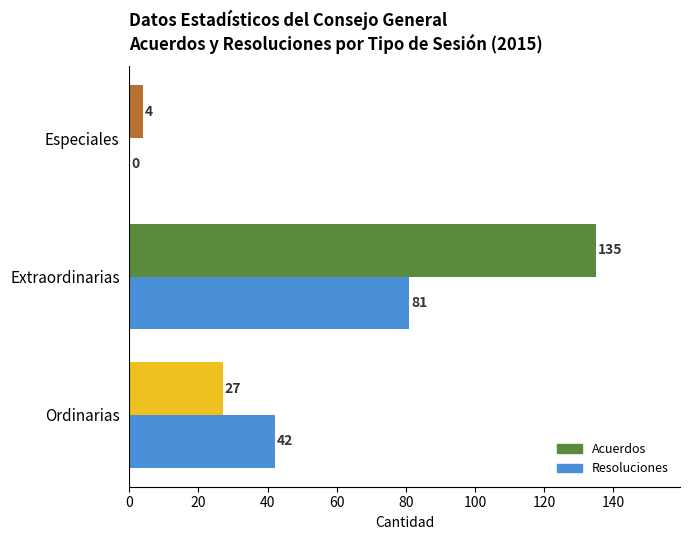

True or false: Acuerdos has a value of 10 at Ordinarias.

False